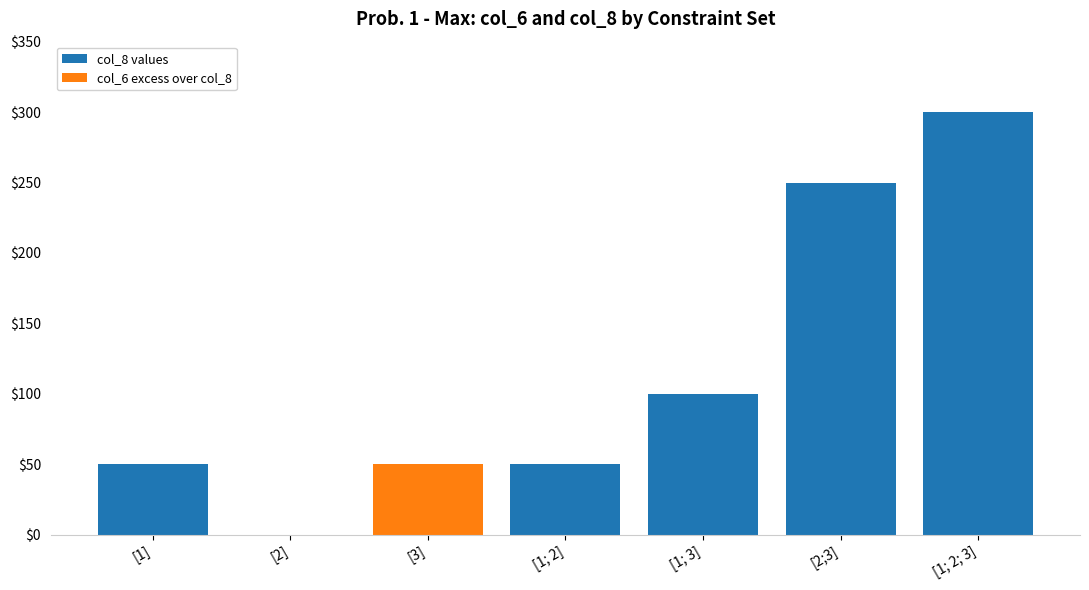

What is the highest value of the col_8 values series?

300